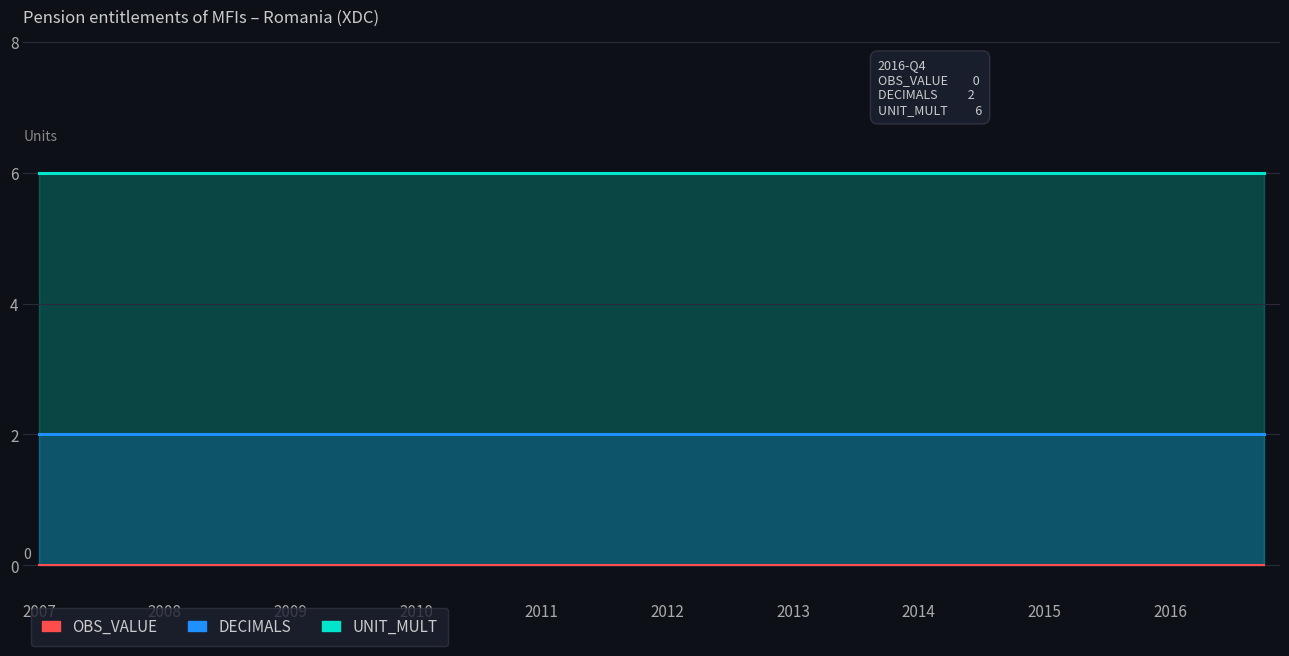

True or false: OBS_VALUE has more than 1 points higher than both neighbors.

False